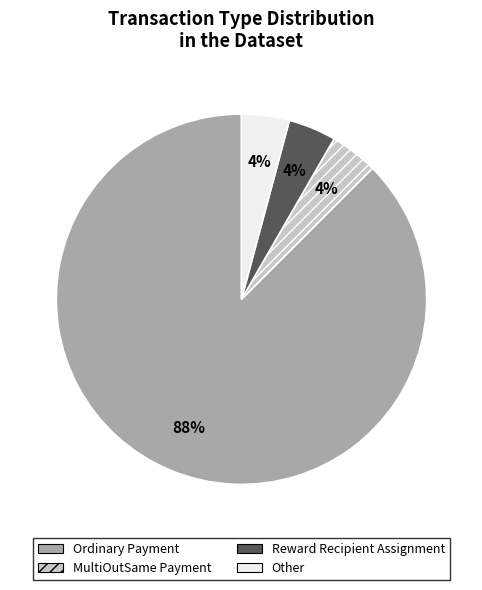

To the nearest percent, what is the average slice percentage?

25%